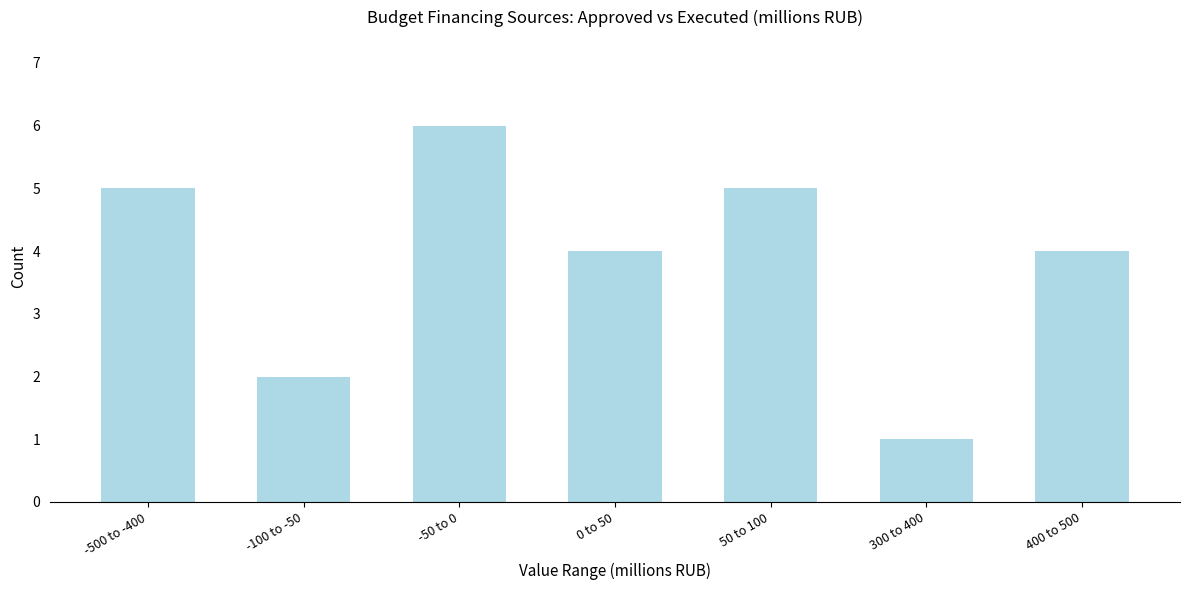

Reading left to right, extract all data points from this chart.

5	2	6	4	5	1	4